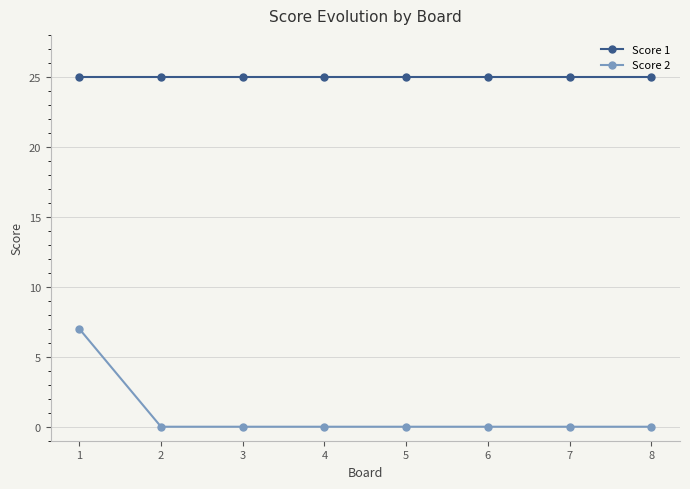

True or false: Score 2 has a value of -4 at 7.

False